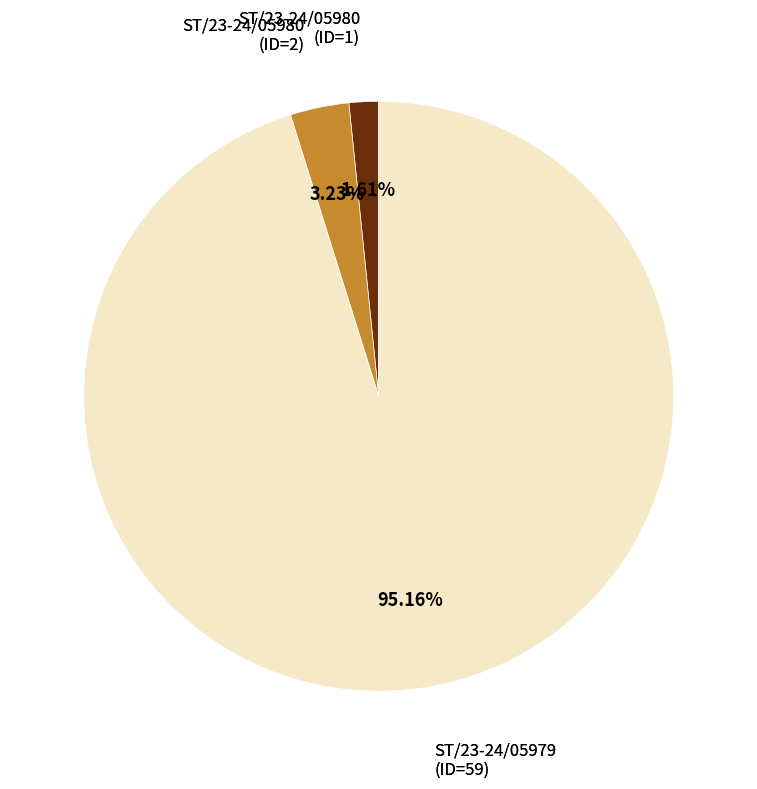

Is there any slice that represents more than half of the pie?

Yes